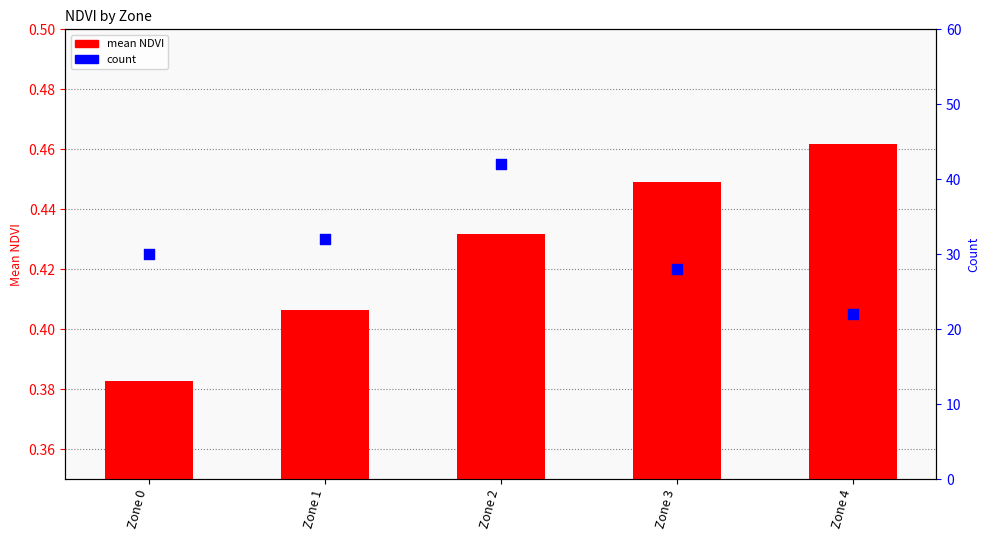

What is the total value across all series at Zone 2?

42.4